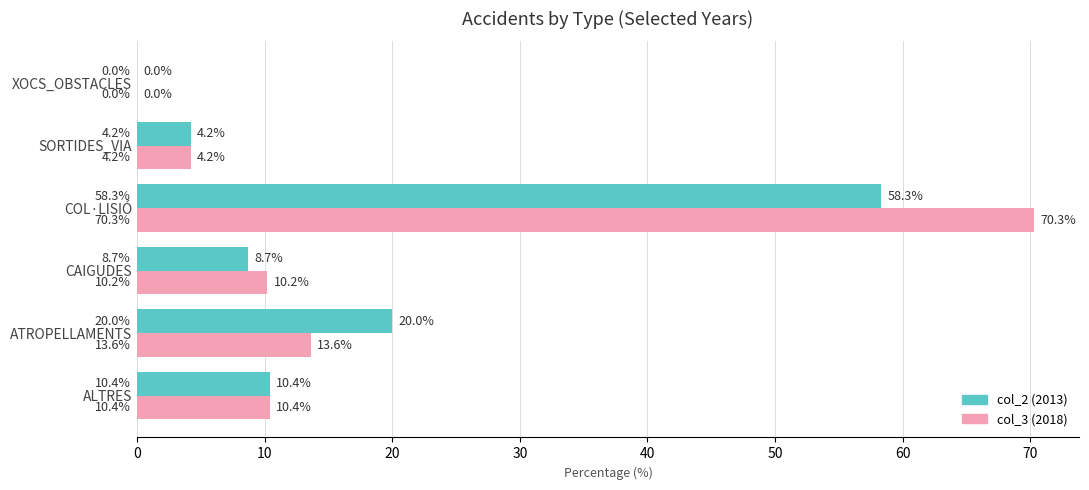

Where is col_2 (2013) nearest to the value 29?

ATROPELLAMENTS